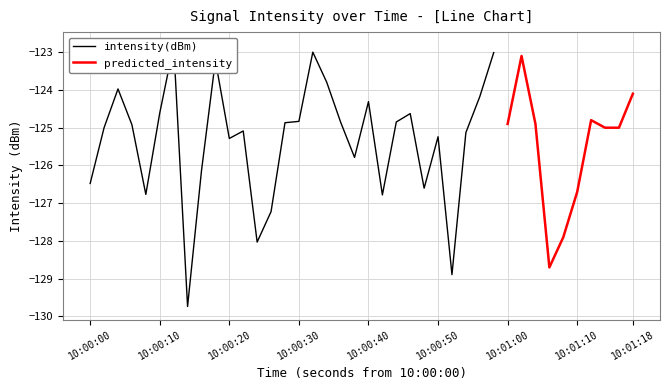

What is the minimum value for intensity(dBm)?

-129.7